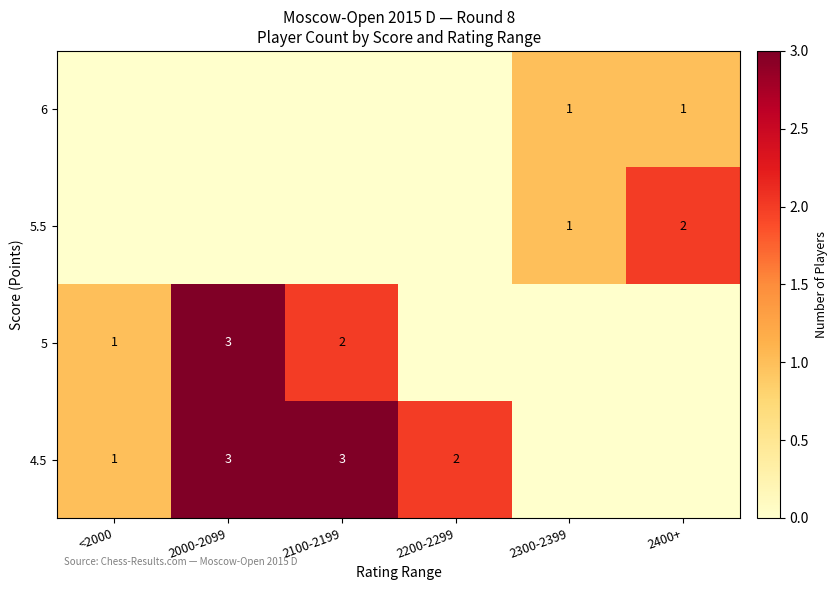

The value of 5.5 at 2400+ is 2. True or false?

True